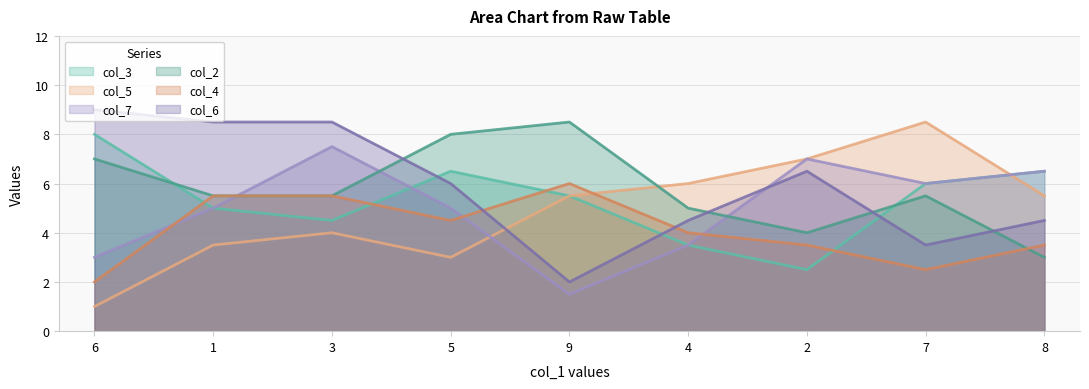

What are all the series names shown in the legend?

col_3, col_5, col_7, col_2, col_4, col_6